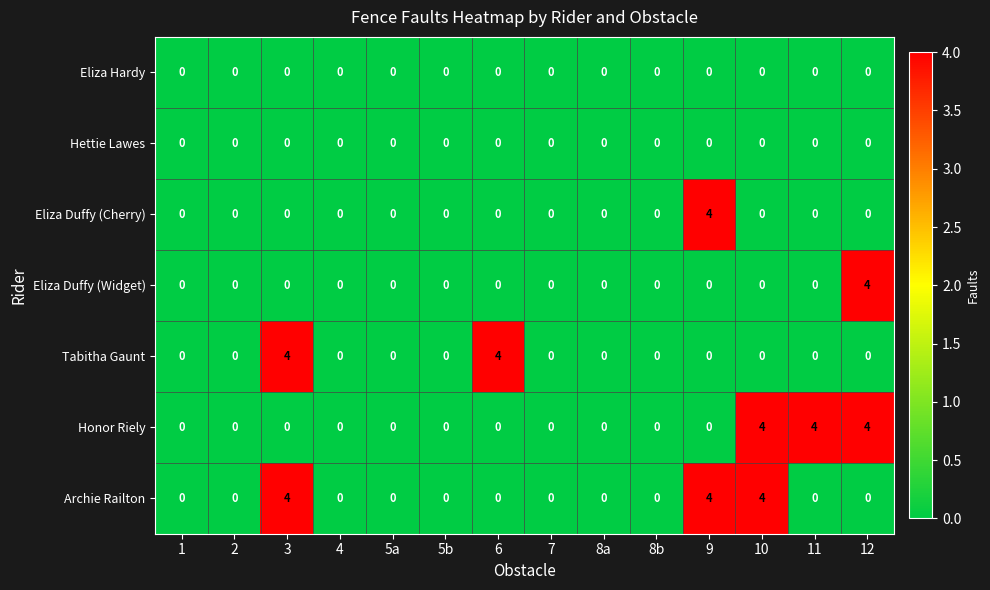

What is the difference between the highest and lowest values at 3?

4